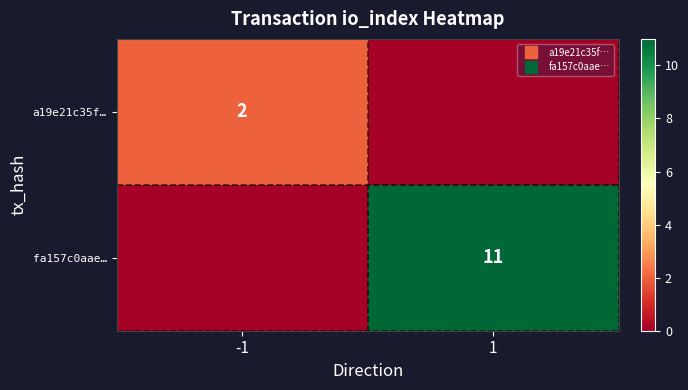

What value does the a19e21c35f… series have at -1?

2